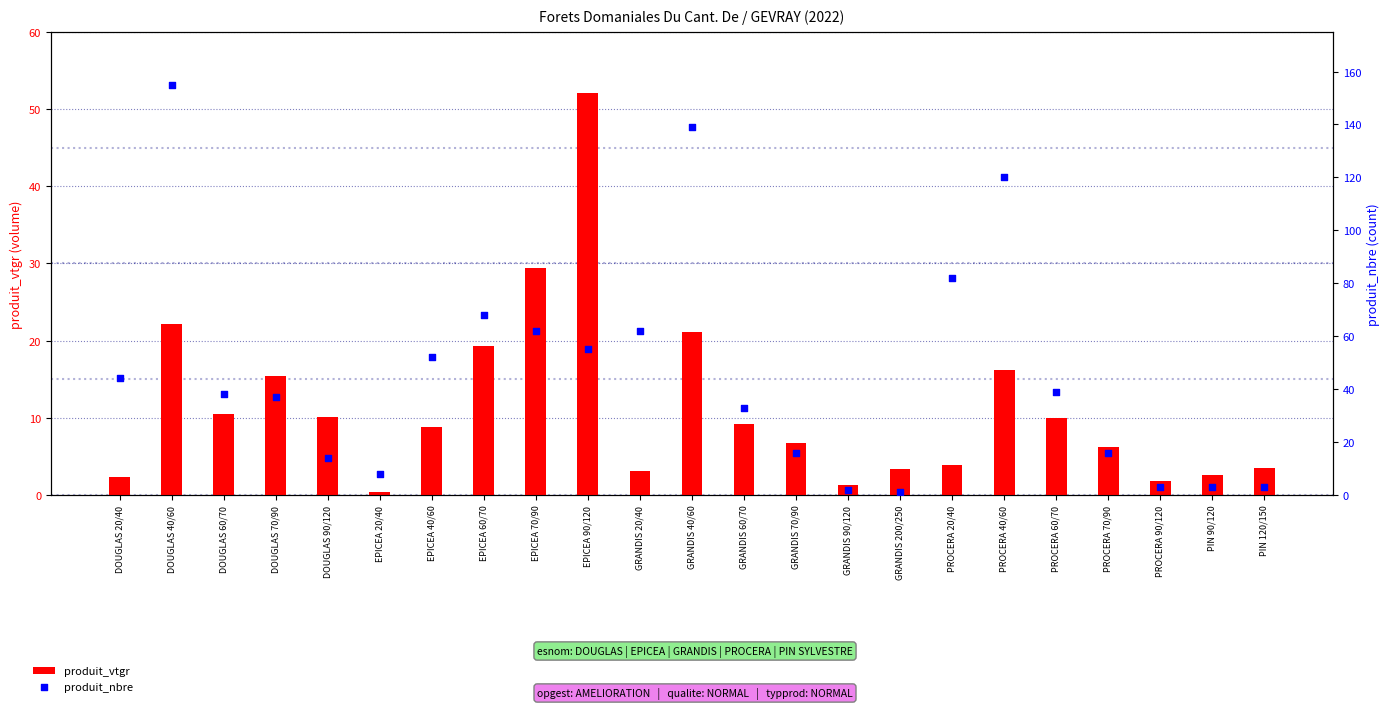

What is the total value across all series at PROCERA 40/60?

136.2